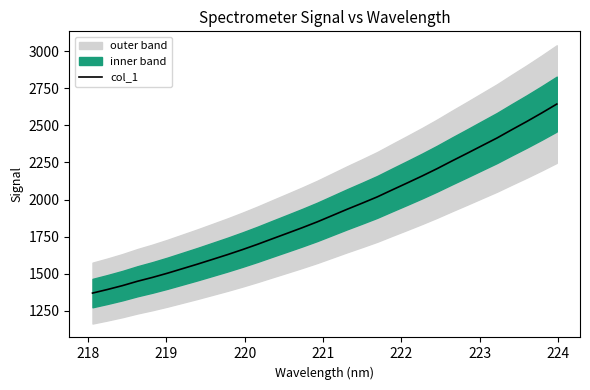

What is the highest value of the col_1 series?

2644.0